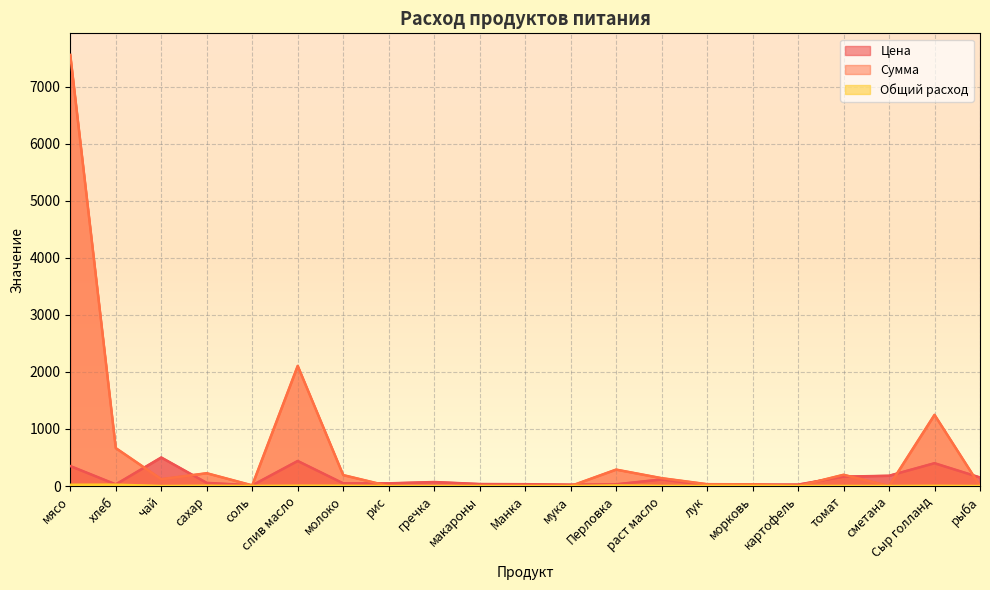

Where does the Цена series first go above 47?

мясо